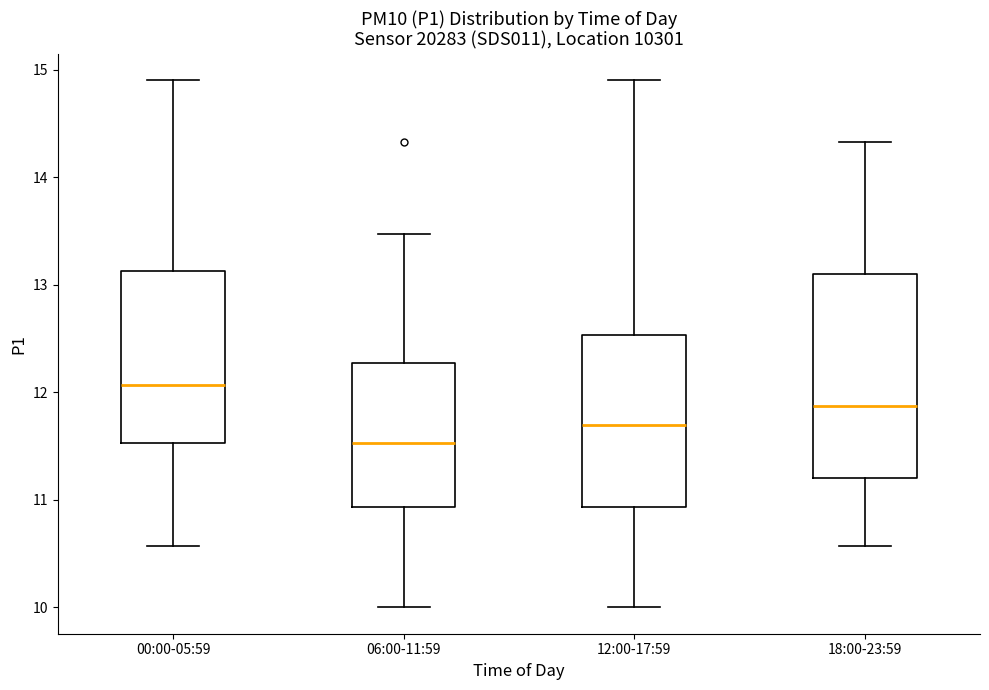

Reading left to right, read every box against the y-axis: the position of its median line, the range the box covers, and the ends of its whiskers. The values are not printed on the chart, so give them approximately, as read against the axis.

00:00-05:59: median 12.1, box 11.5 to 13.1, whiskers 10.6 to 14.9
06:00-11:59: median 11.5, box 10.9 to 12.3, whiskers 10.0 to 13.5
12:00-17:59: median 11.7, box 10.9 to 12.5, whiskers 10.0 to 14.9
18:00-23:59: median 11.9, box 11.2 to 13.1, whiskers 10.6 to 14.3